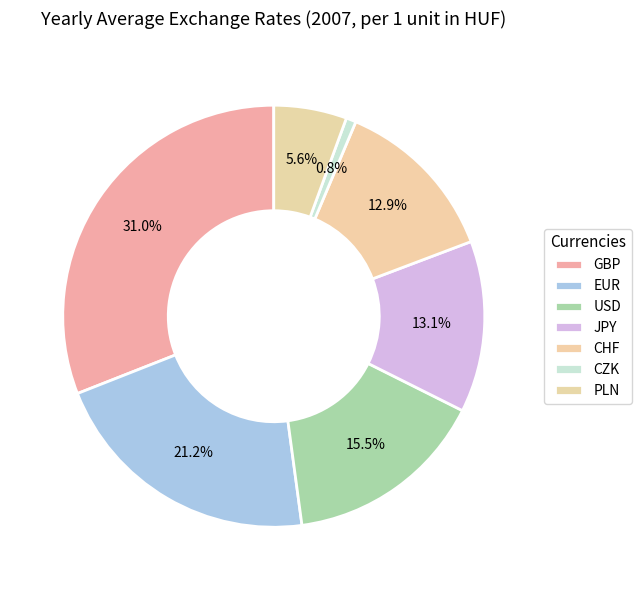

True or false: JPY accounts for 13% of the total.

True